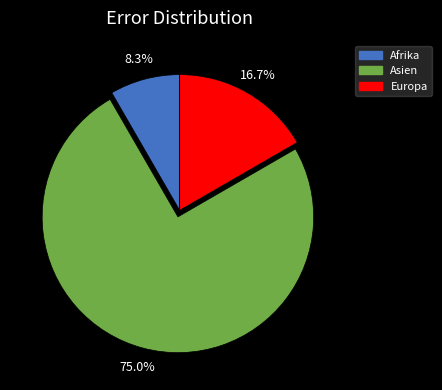

Which slice represents more than half of the pie?

Asien